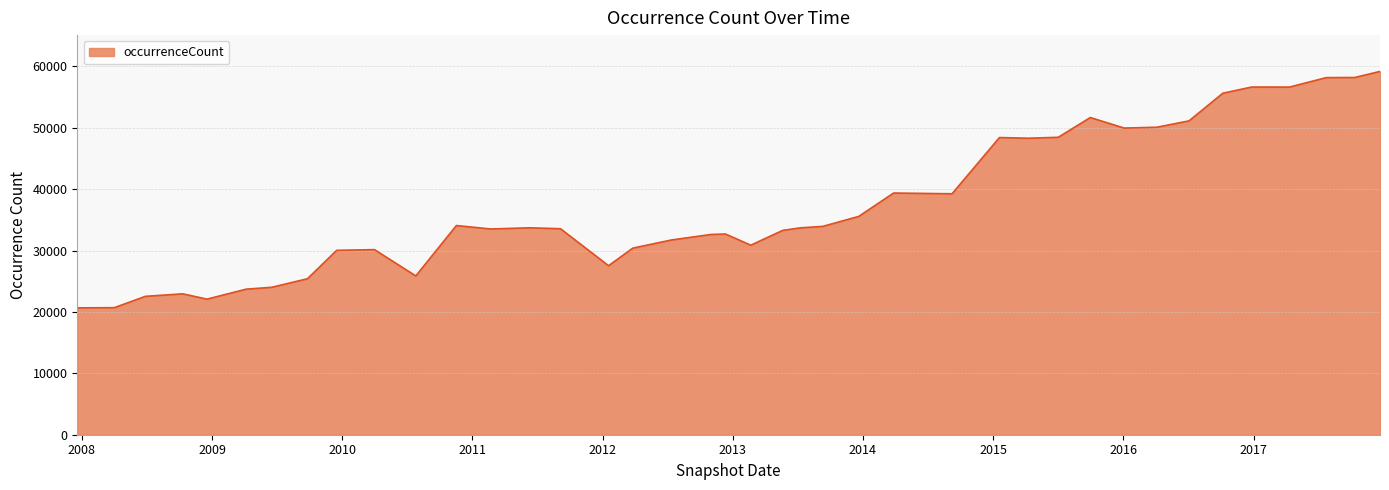

What is the smallest value displayed?

20664